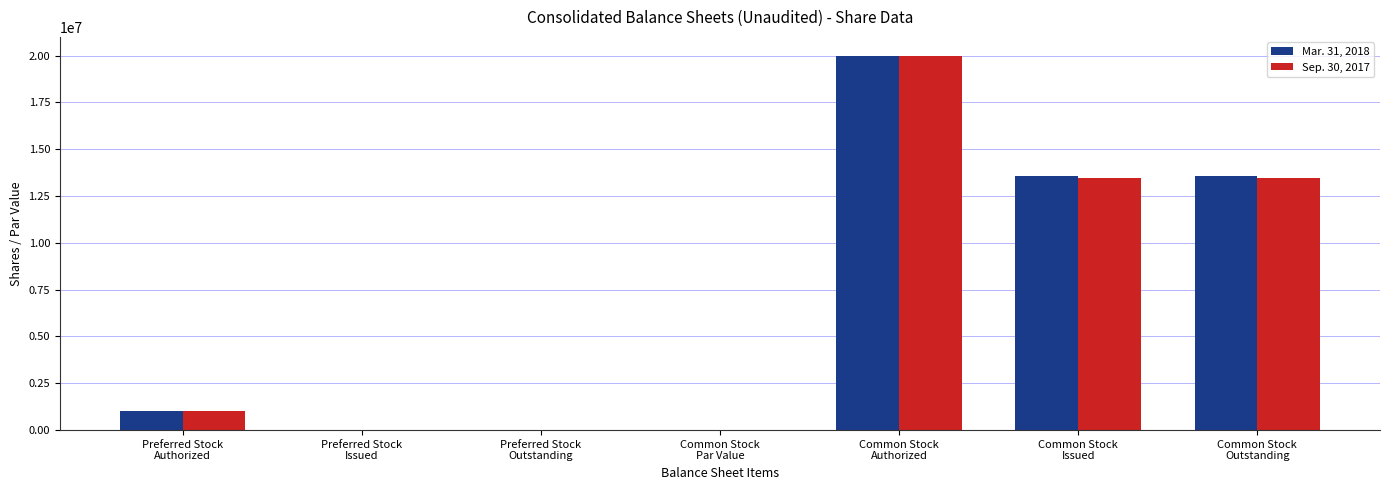

What is the sum of all Sep. 30, 2017 values?

47876632.0